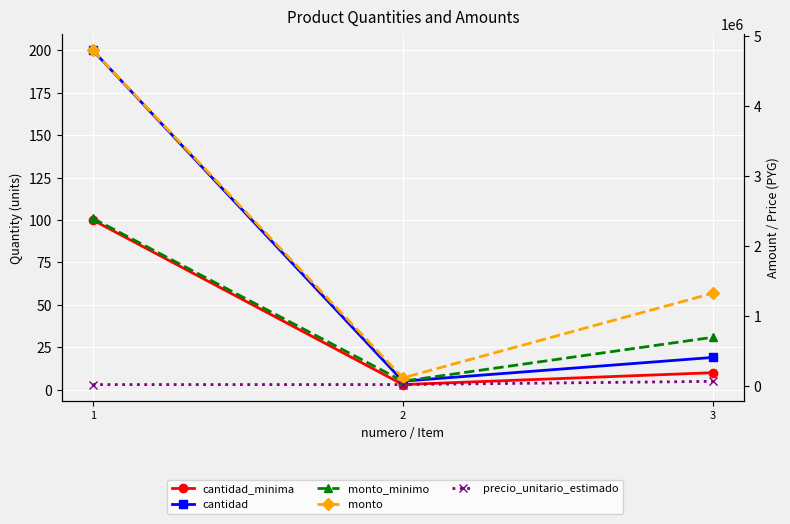

What is the average value of the monto_minimo series?

1057333